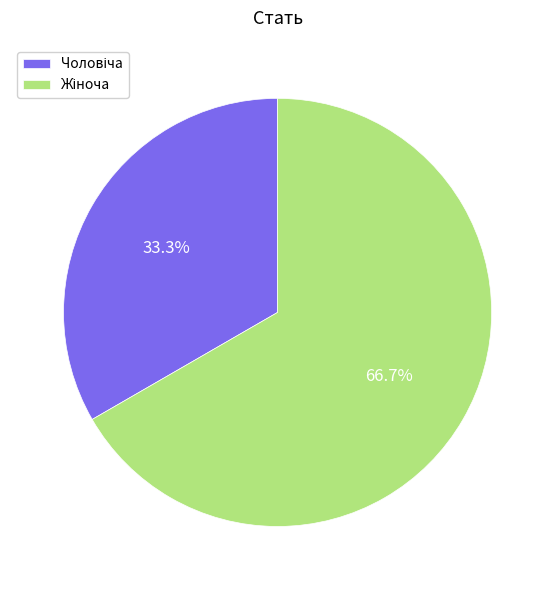

Does any single category account for the majority?

Yes